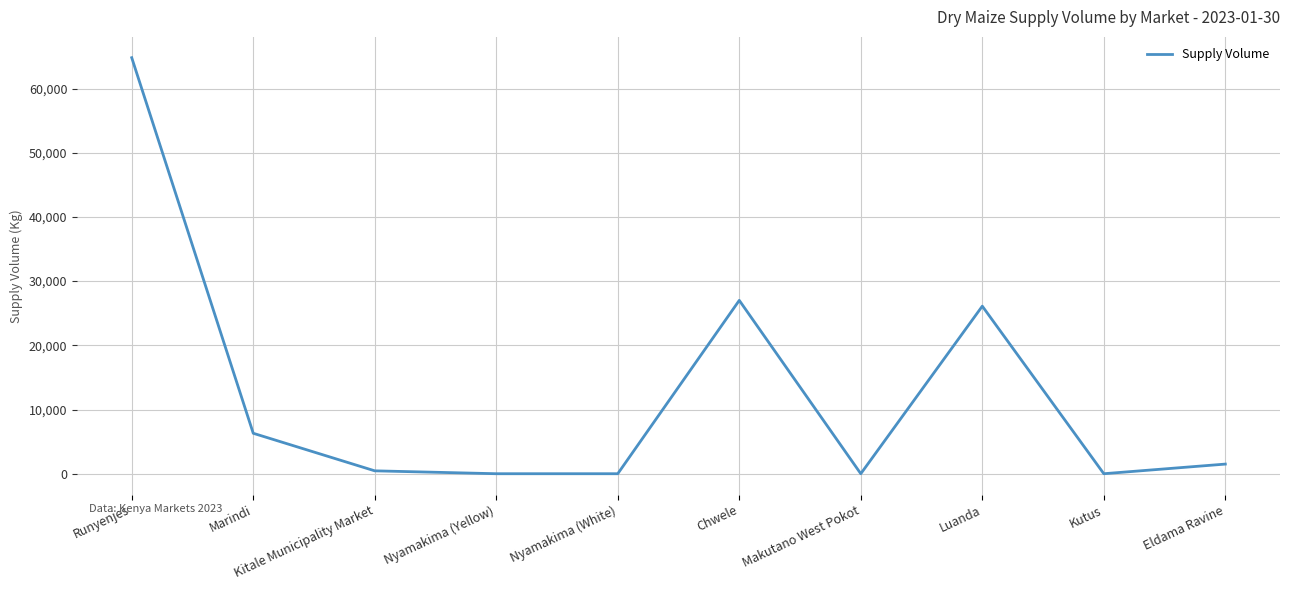

What is the change in value from Chwele to Makutano West Pokot?

-27000